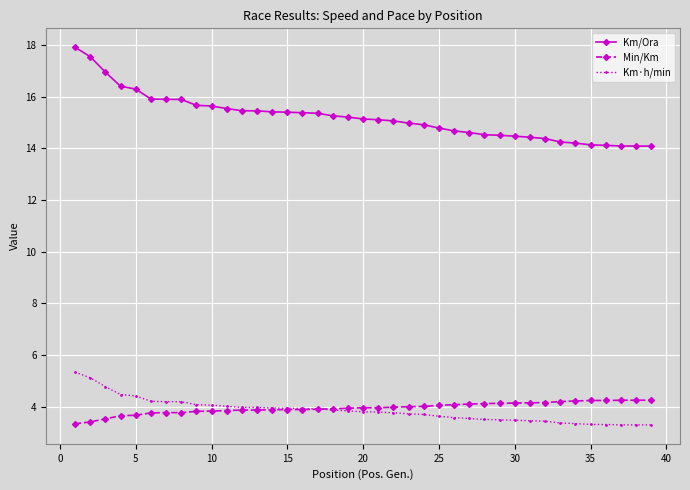

How many times do Min/Km and Km·h/min cross each other?

1